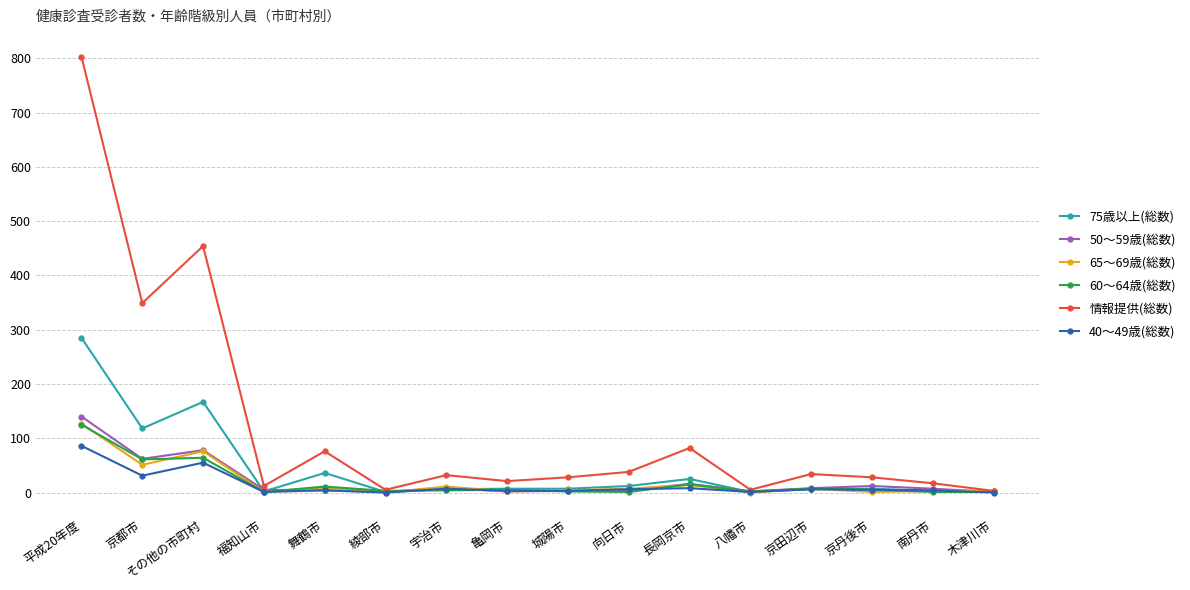

What is the label of the 16th point from the left?

木津川市